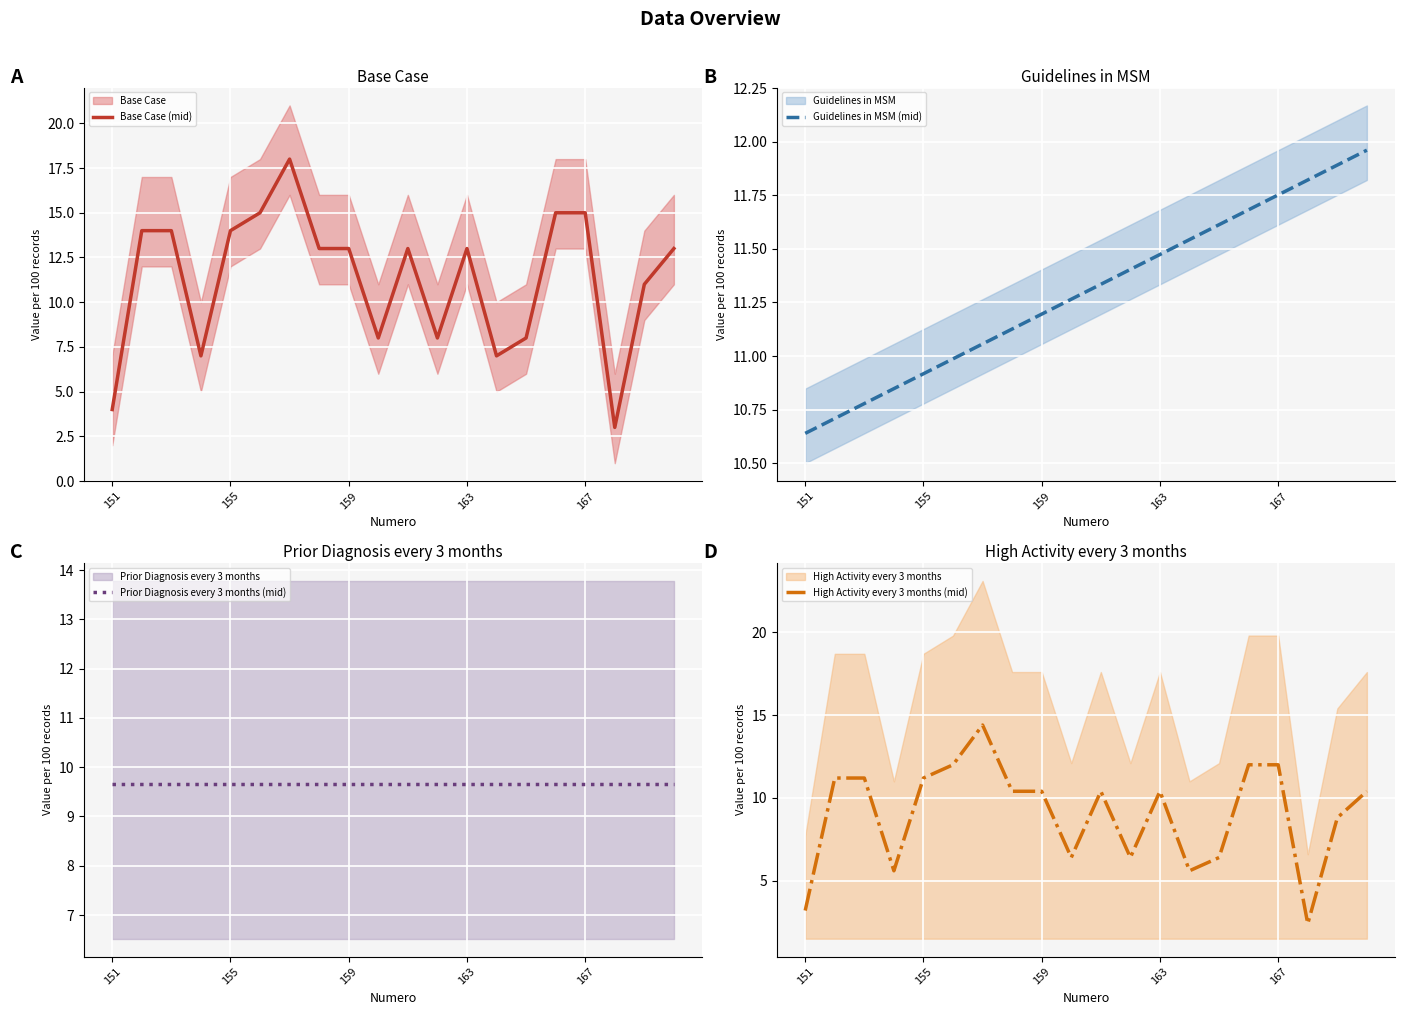

Is the value of Guidelines in MSM (mid) at 15 greater than the value of High Activity every 3 months (mid) at 5?

No